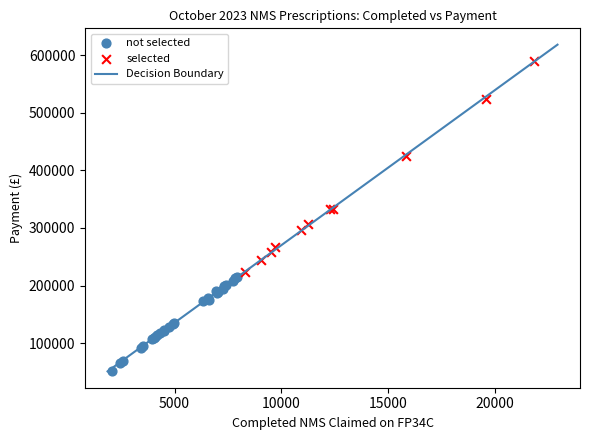

Which series has the largest Y range (max minus min)?

selected